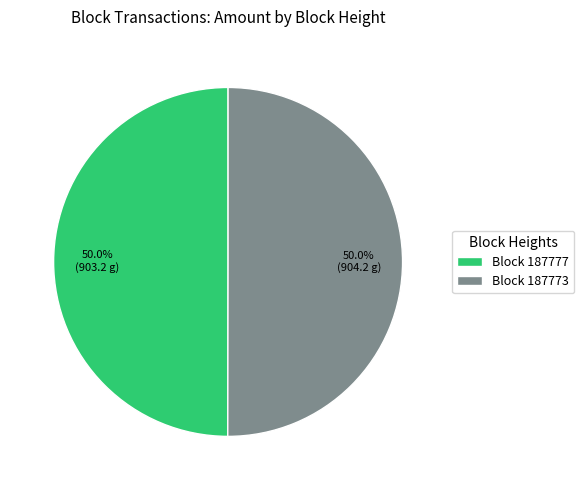

What percentage do Block 187773 and Block 187777 together represent?

100.0%